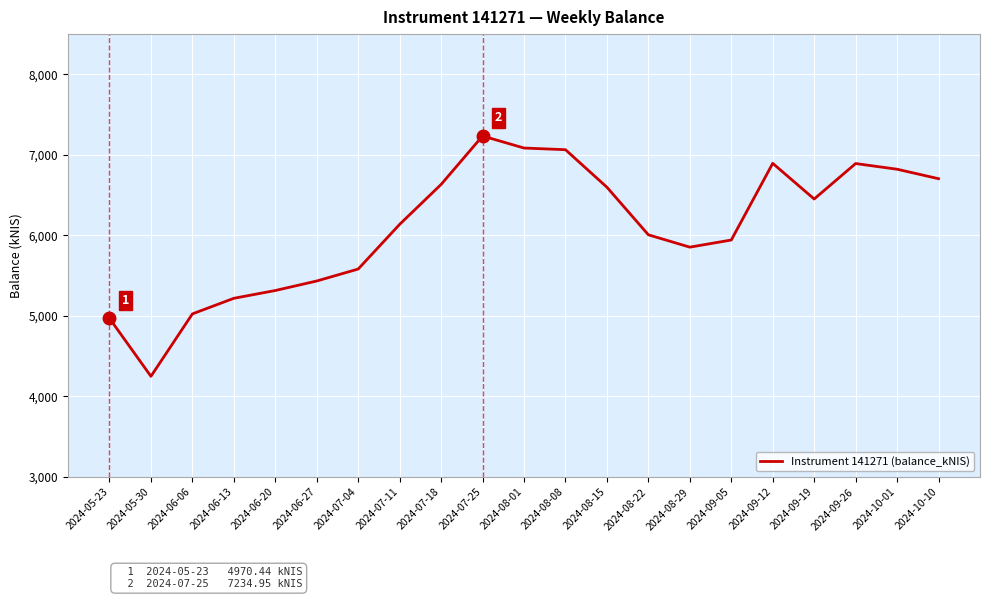

Read the value at 2024-07-04.

5582.7